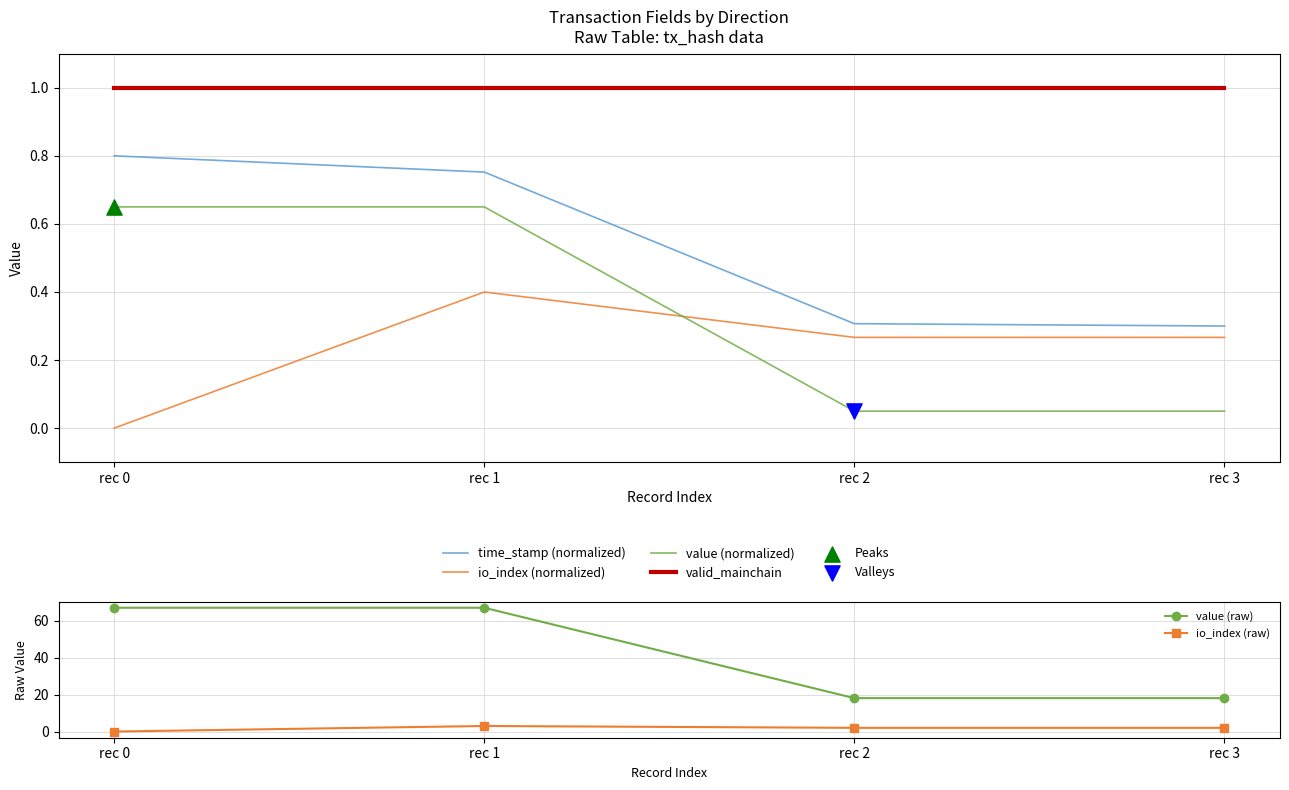

At which category is the sum across all series the highest?

rec 1